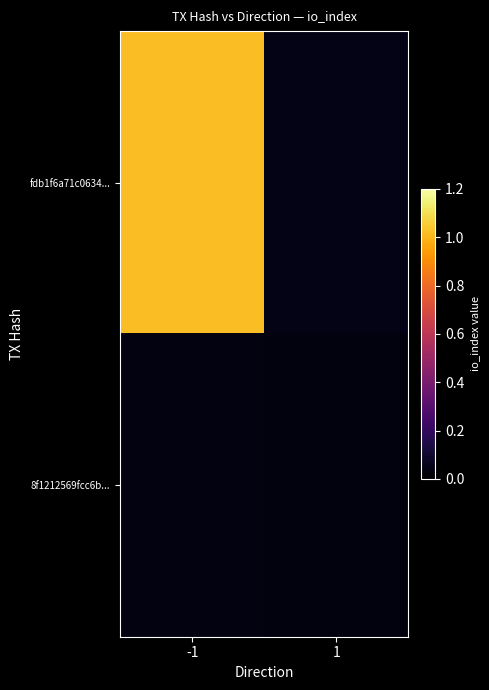

Reading left to right, extract all data points from this chart.

fdb1f6a71c0634...: -1=1.0	1=0.0
8f1212569fcc6b...: -1=0.0	1=0.0